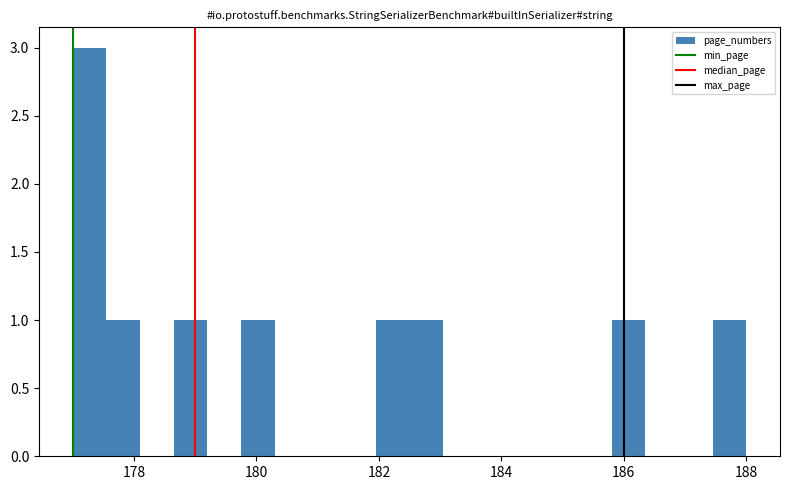

Read against the x-axis, roughly where is the centre of the tallest bar?

177.2